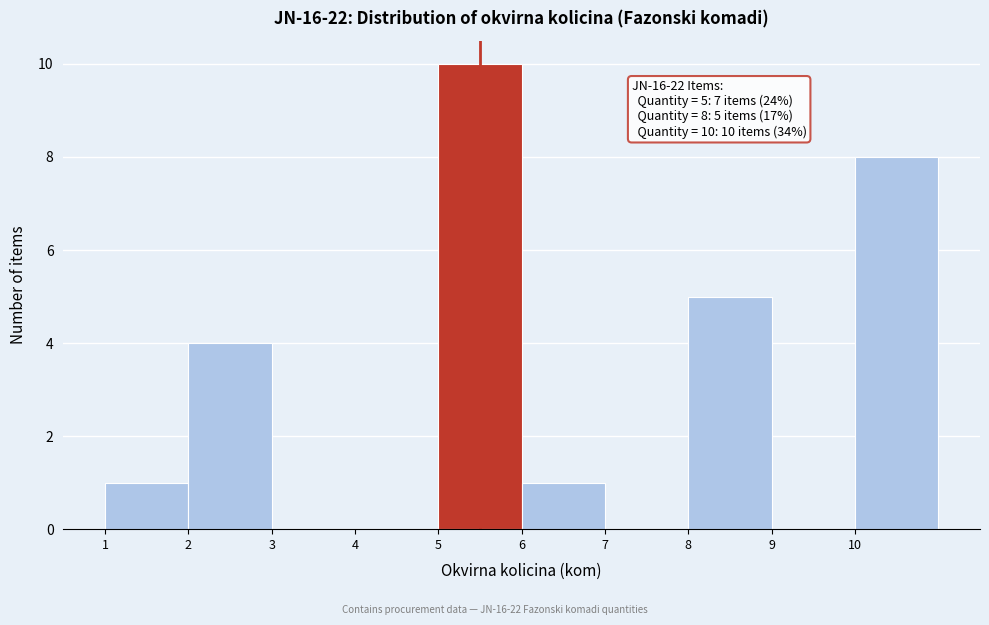

Which range on the x-axis has the tallest bar?

5 to 6